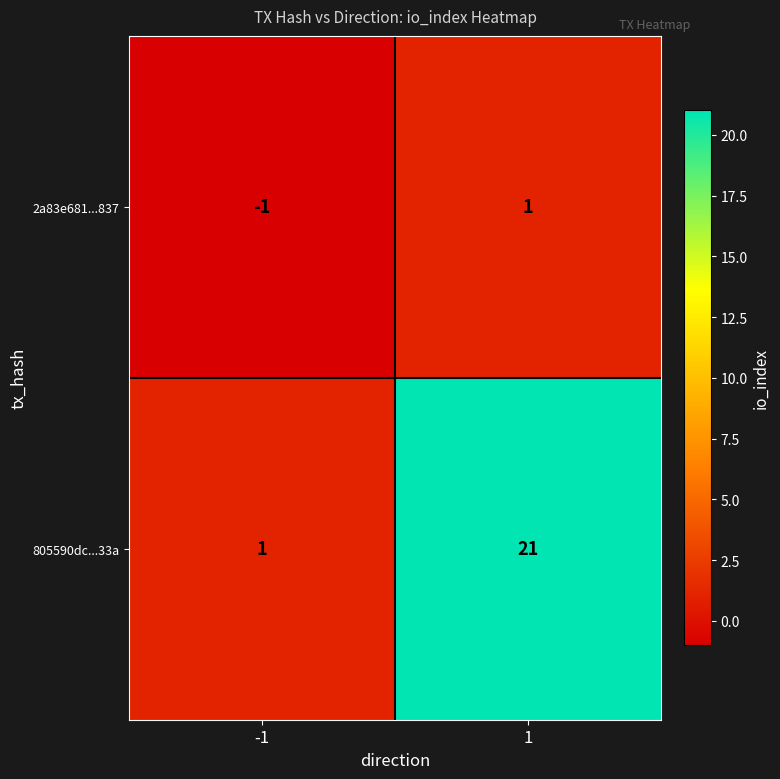

Reading right to left, list all the values displayed in this chart.

2a83e681...837: 1	-1
805590dc...33a: 21	1